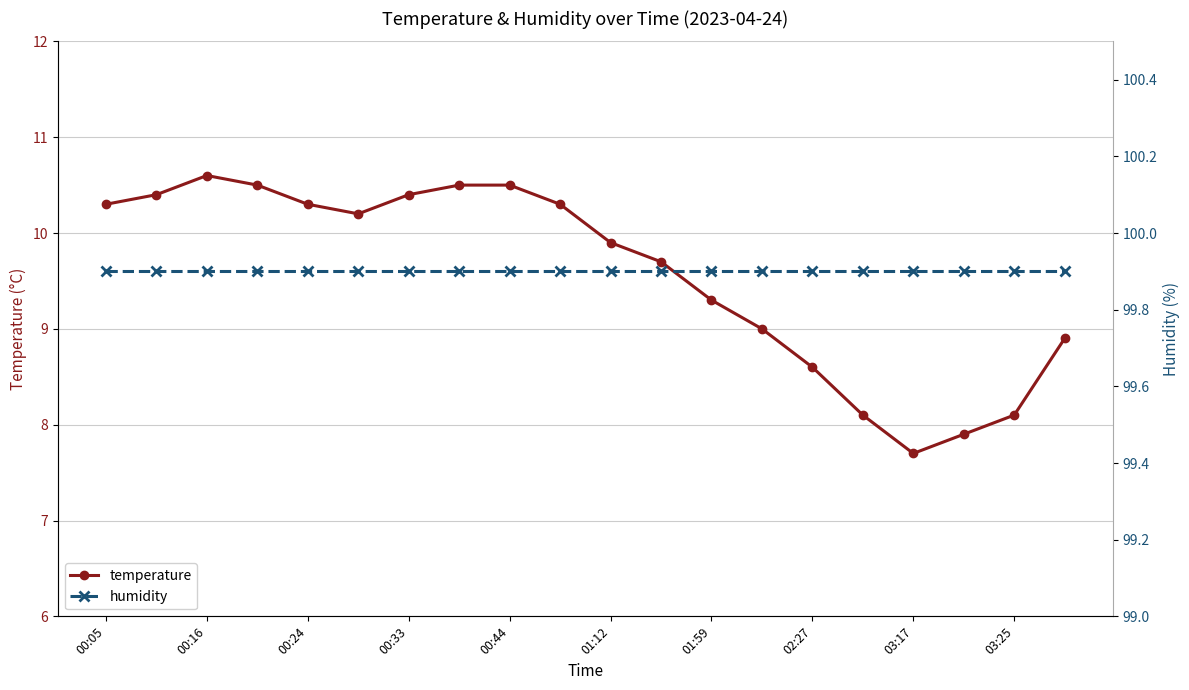

Rank the series by their maximum value, from highest to lowest.

humidity, temperature